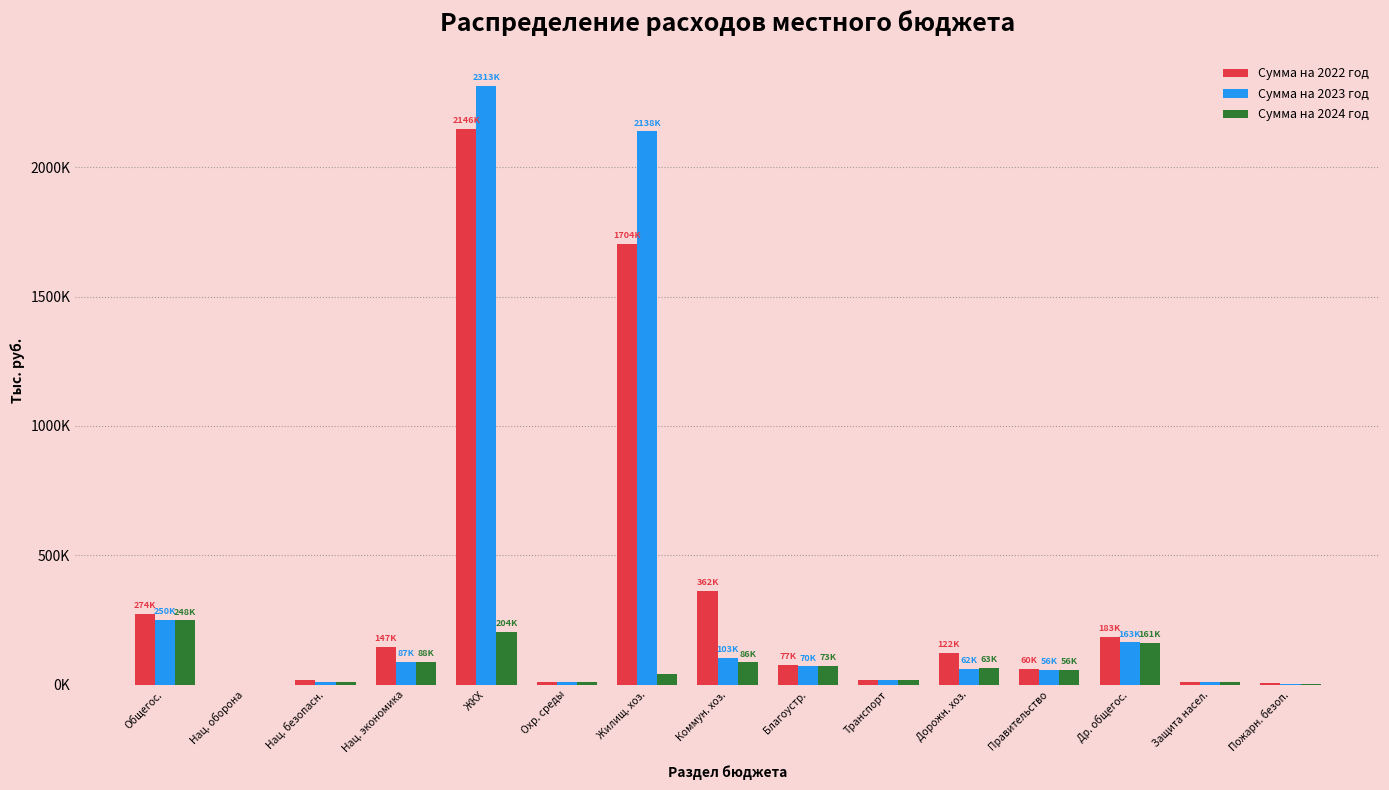

What are all the series names shown in the legend?

Сумма на 2022 год, Сумма на 2023 год, Сумма на 2024 год